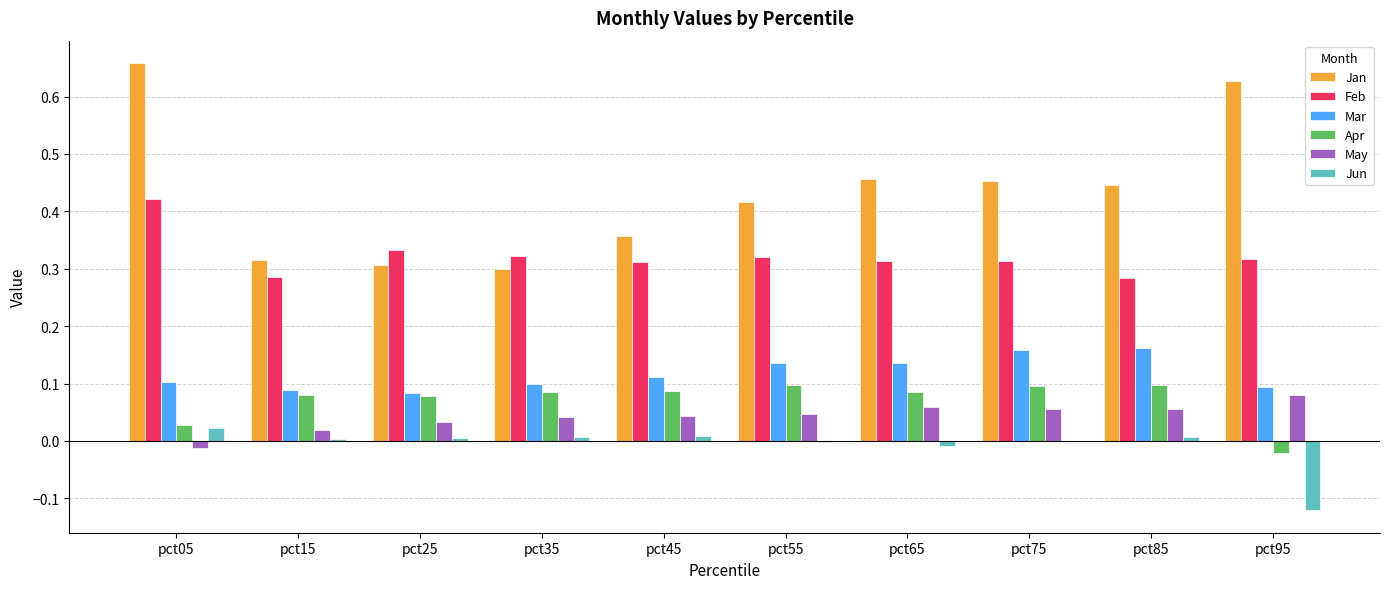

Is the value of Mar at pct55 greater than the value of Apr at pct45?

Yes